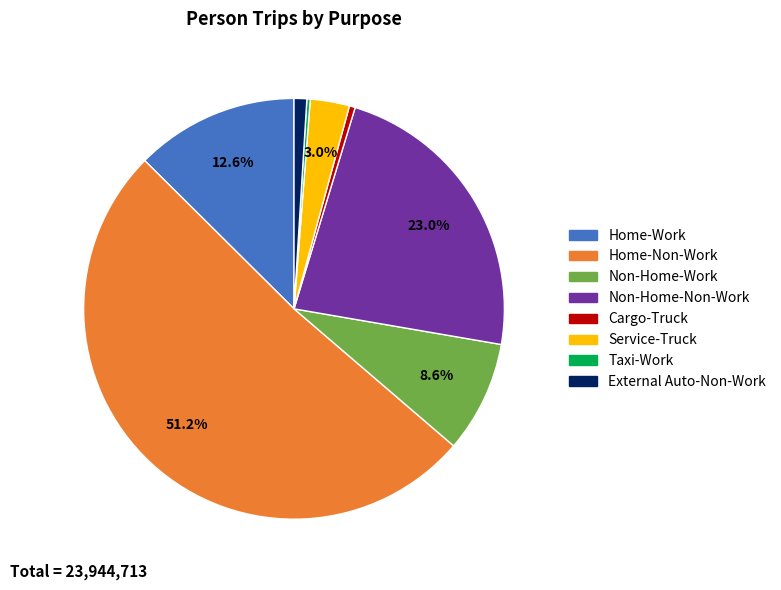

Which slice is the largest?

Home-Non-Work